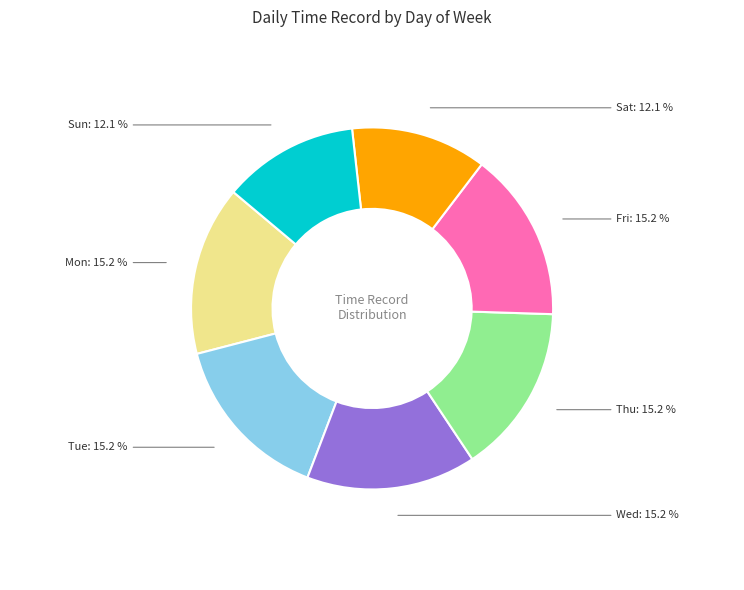

True or false: Thu accounts for 15% of the total.

True